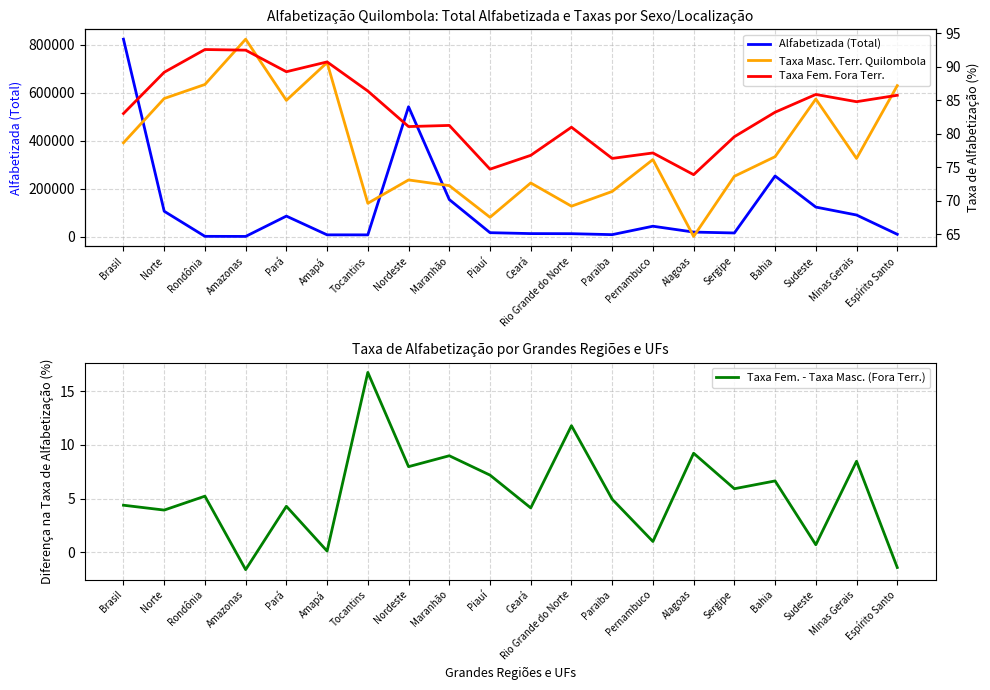

What position from the left is Paraiba?

13